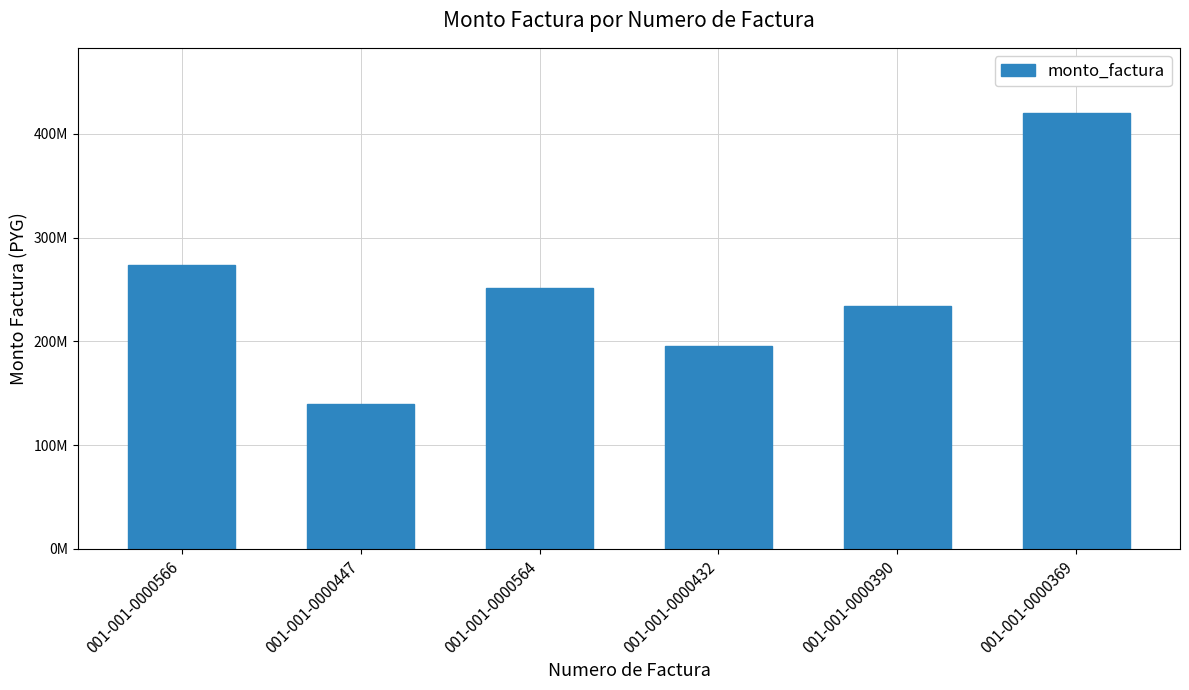

What is the value of the 4th bar from the left?

196000000